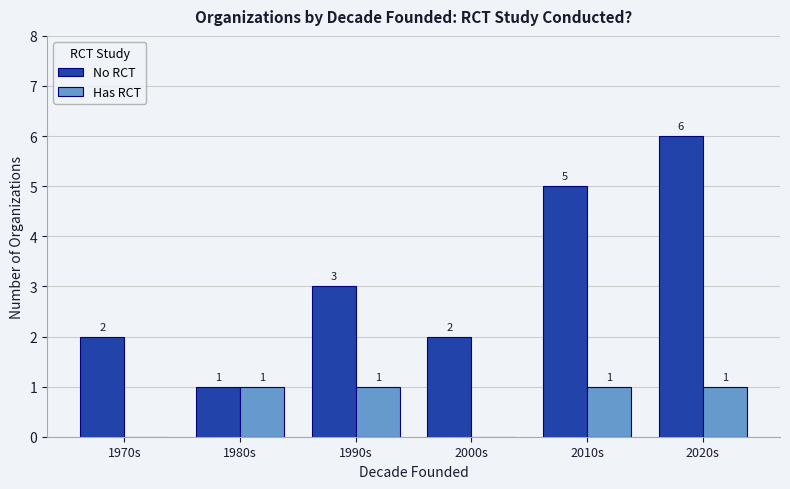

What is the spread (max minus min) of values at 1990s?

2